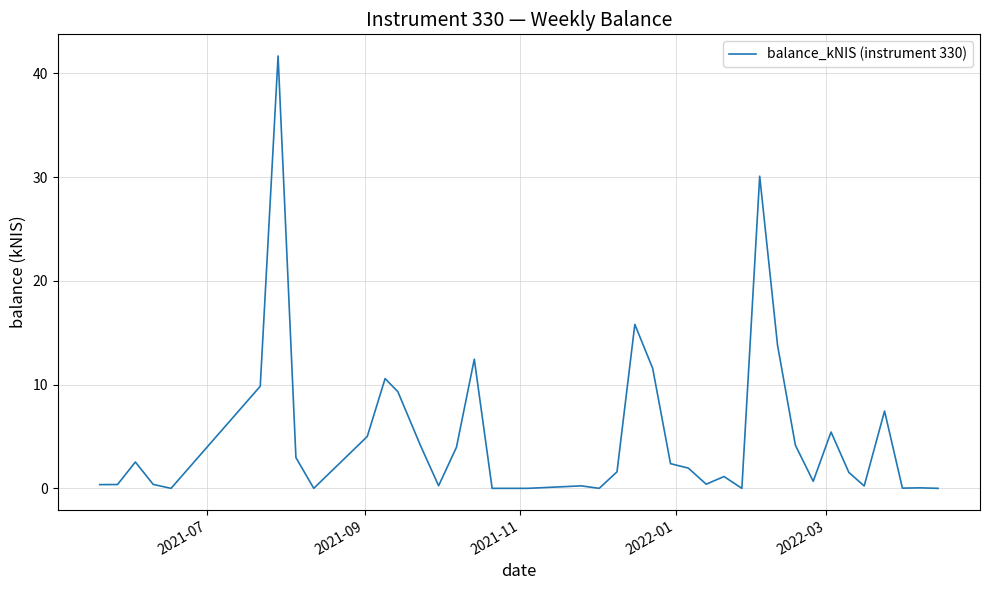

What is the difference between the maximum and minimum values?

41.7